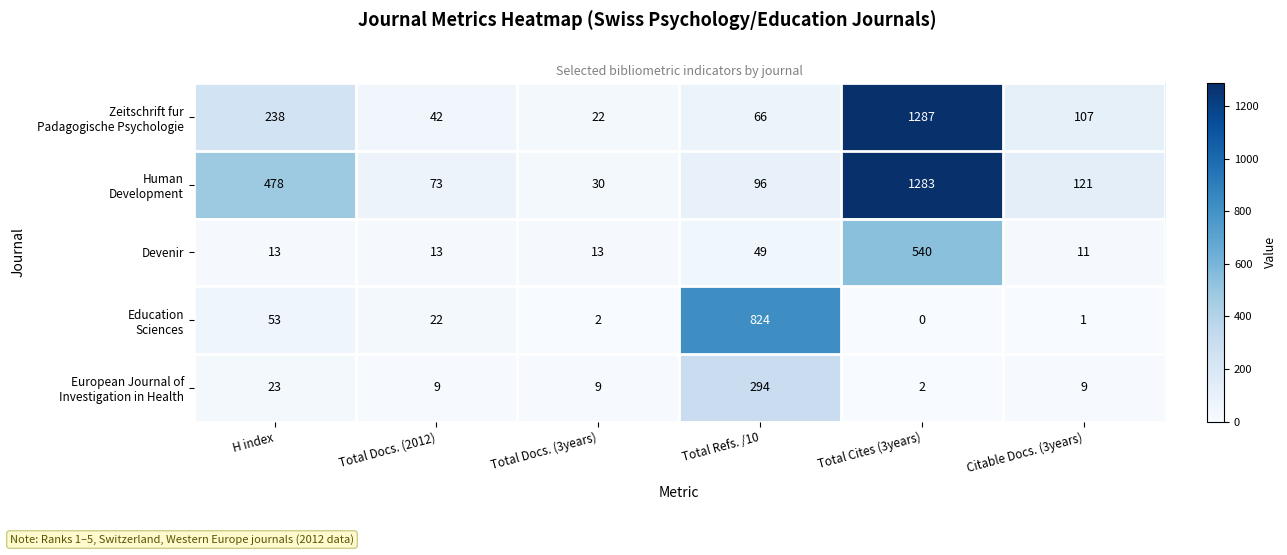

Which label corresponds to the smallest value in the chart?

Total Cites (3years)